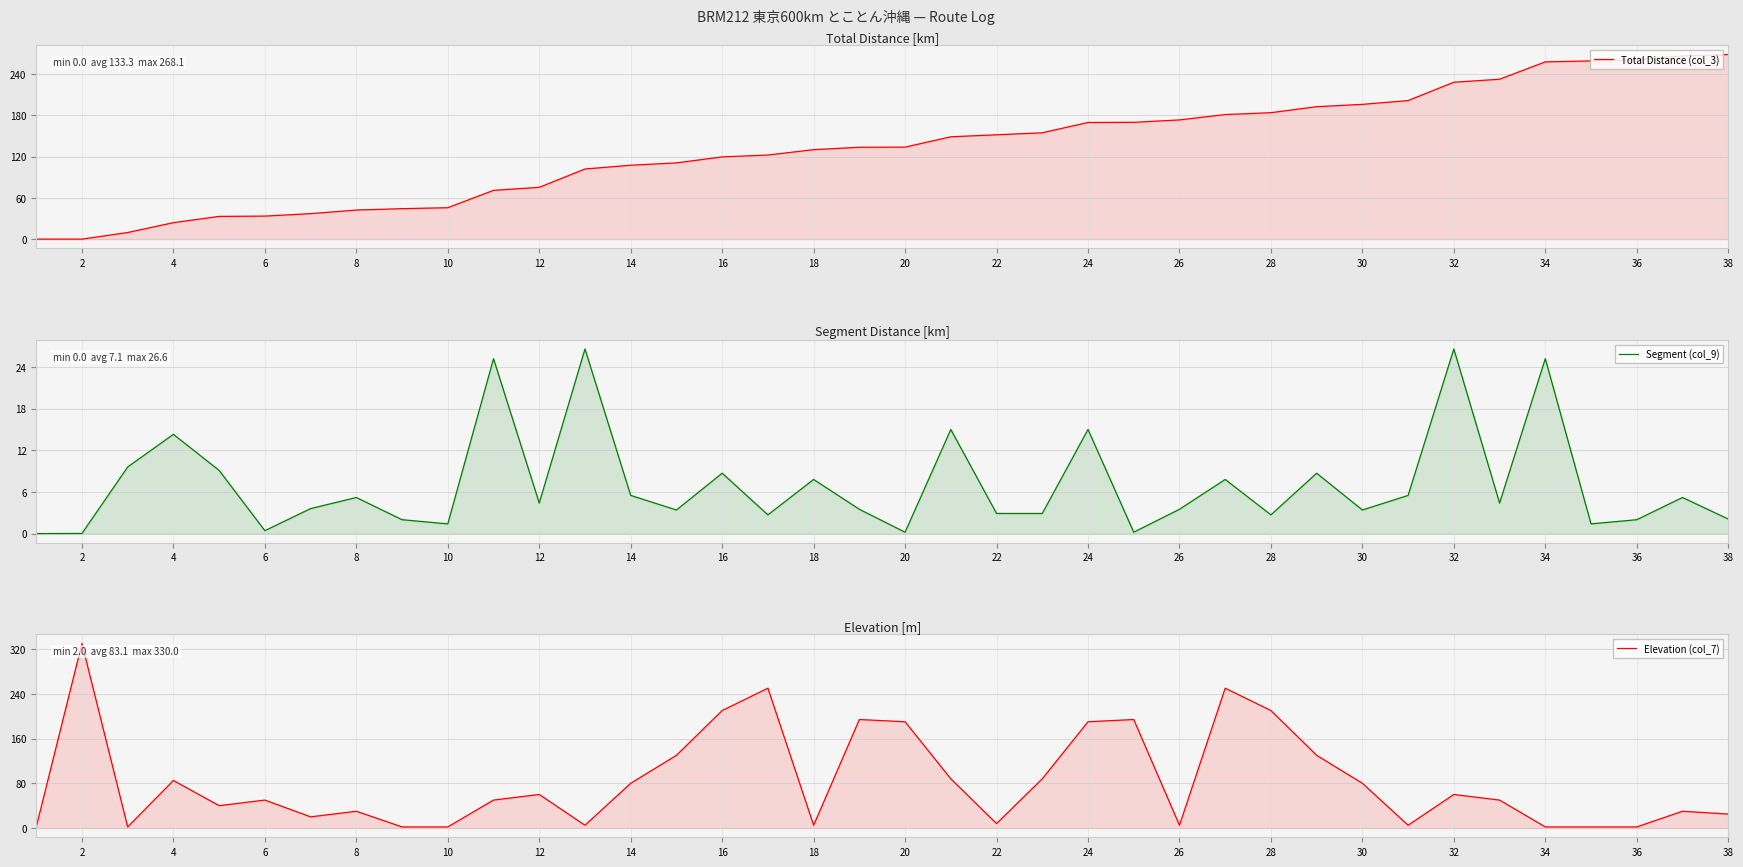

How many values in the Total Distance (col_3) series exceed 133?

20